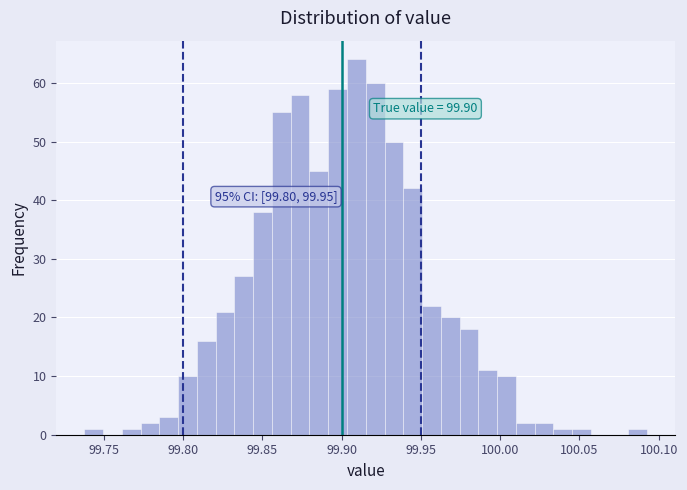

Read against the x-axis, roughly where is the centre of the tallest bar?

99.910